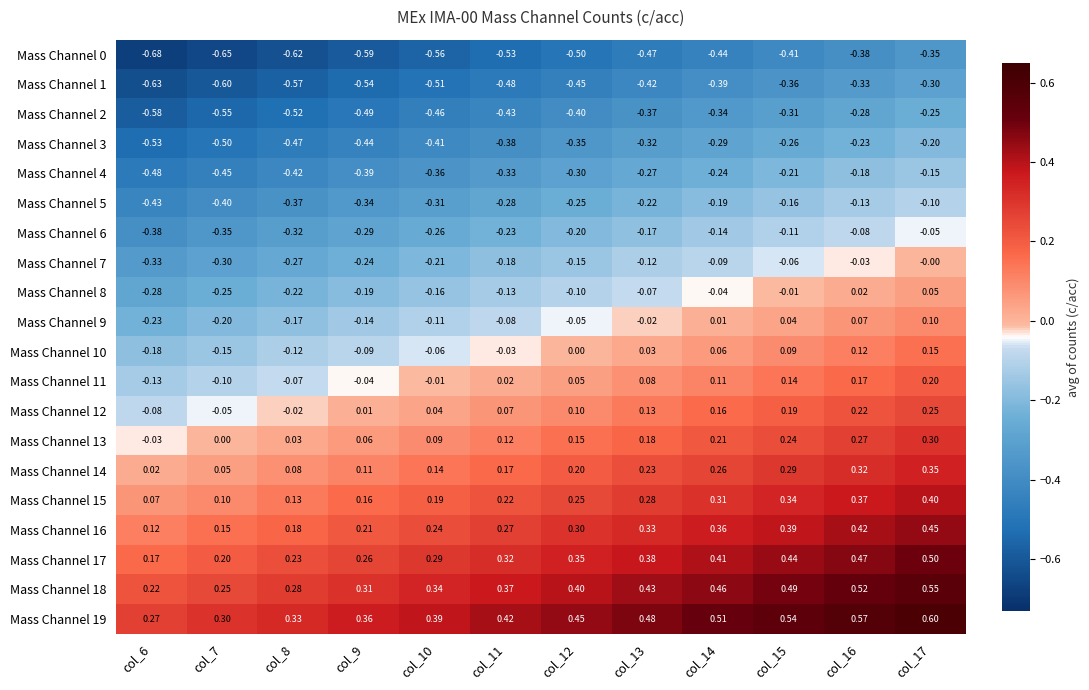

Is the value of Mass Channel 11 at col_9 greater than the value of Mass Channel 0 at col_8?

Yes